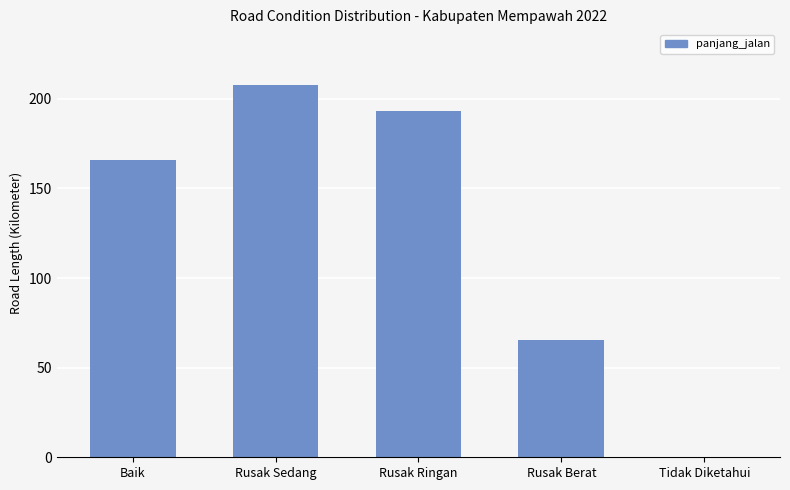

The value at Rusak Berat is 65.2. True or false?

True